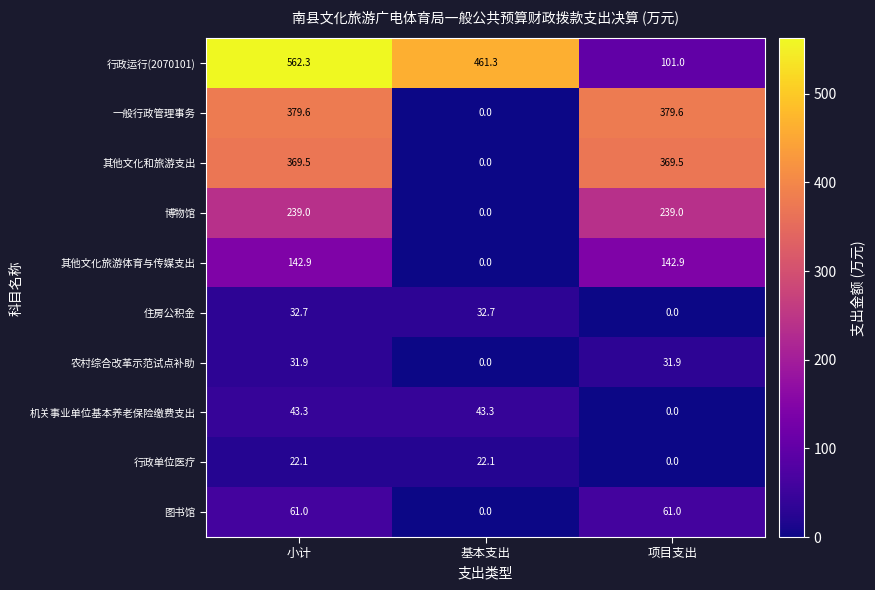

The value of 机关事业单位基本养老保险缴费支出 at 基本支出 is 11.5. True or false?

False